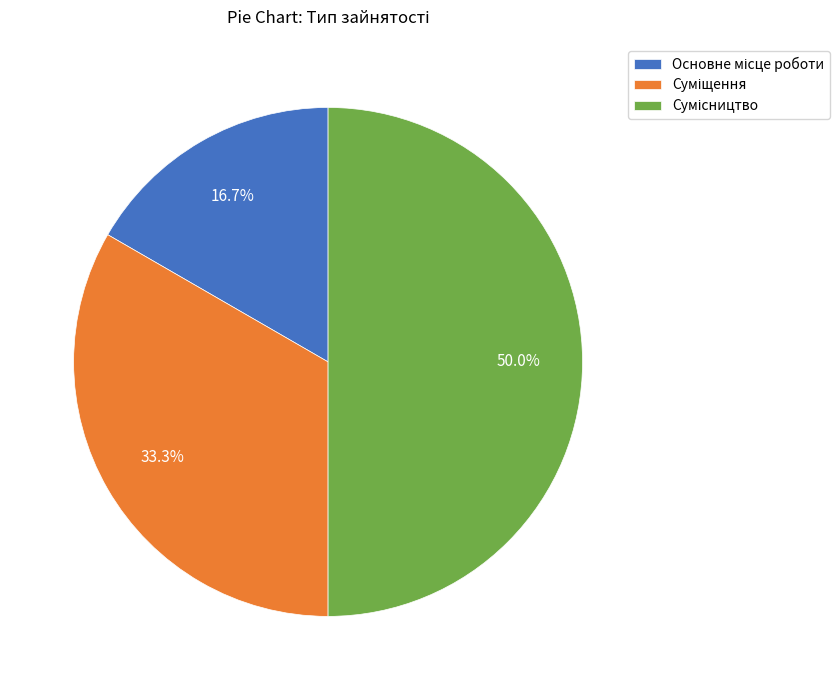

How much of the chart is everything except Основне місце роботи?

83.3%